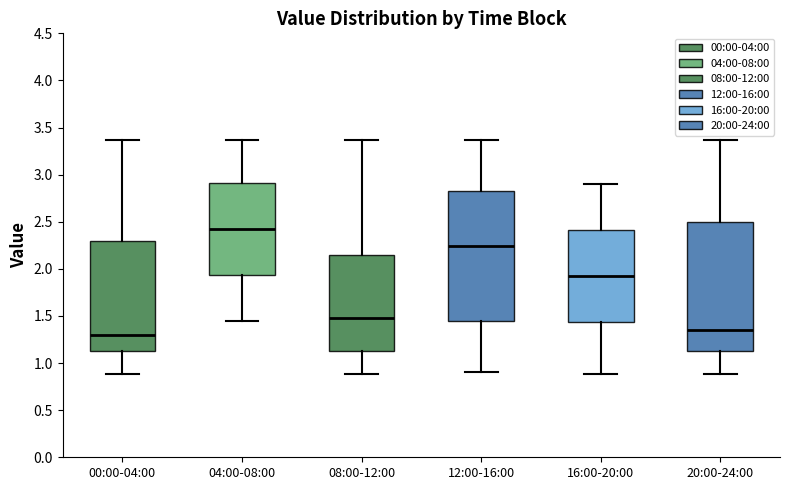

Reading left to right, transcribe this box plot: for each box, give where its median line is, the range the box spans, and where its two whiskers end, as read against the y-axis. The values are not printed on the chart, so give them approximately, as read against the axis.

00:00-04:00: median 1.30, box 1.15 to 2.30, whiskers 0.90 to 3.35
04:00-08:00: median 2.45, box 1.95 to 2.90, whiskers 1.45 to 3.35
08:00-12:00: median 1.50, box 1.15 to 2.15, whiskers 0.90 to 3.35
12:00-16:00: median 2.25, box 1.45 to 2.85, whiskers 0.90 to 3.35
16:00-20:00: median 1.95, box 1.45 to 2.40, whiskers 0.90 to 2.90
20:00-24:00: median 1.35, box 1.15 to 2.50, whiskers 0.90 to 3.35